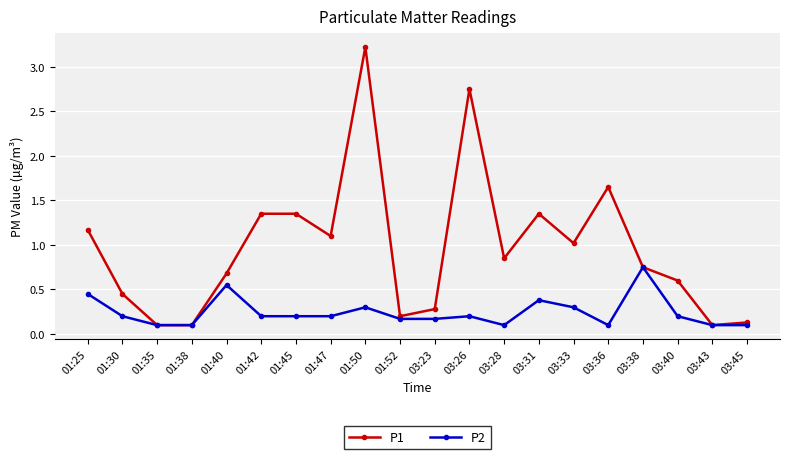

List the series in order of their peak value, highest first.

P1, P2